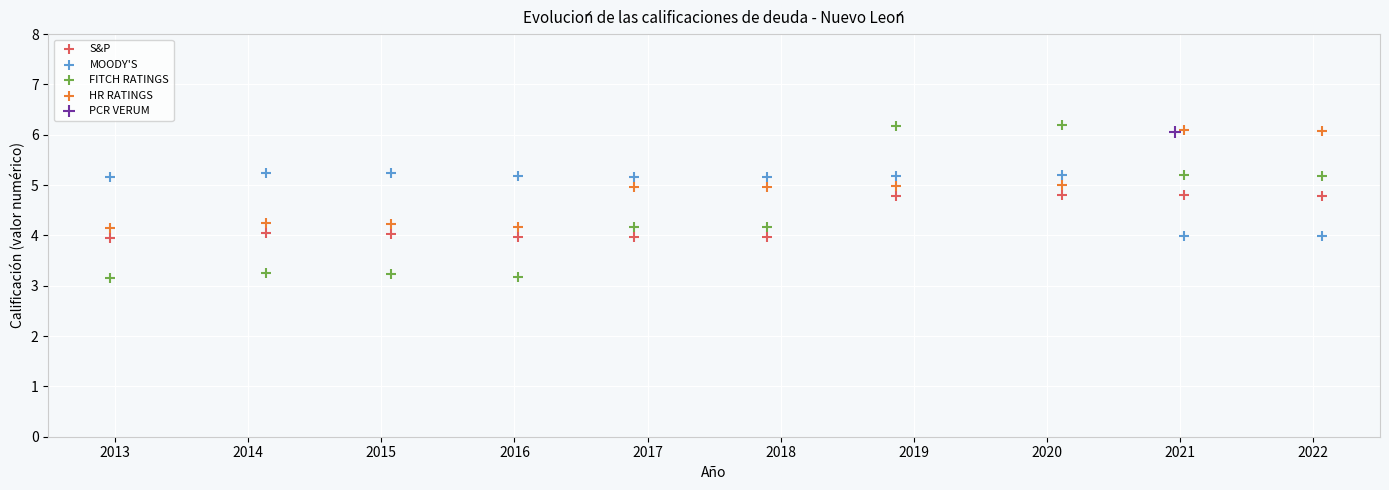

Which series reaches the maximum Y coordinate?

FITCH RATINGS